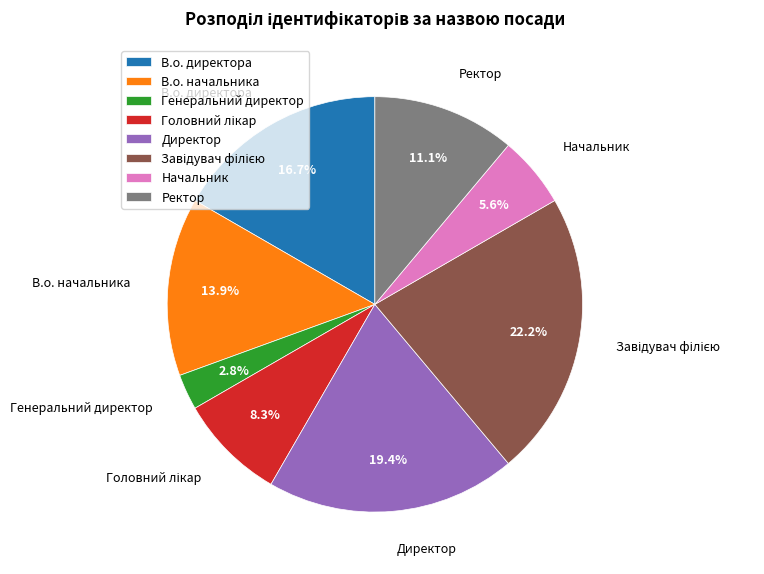

To the nearest percent, what portion does Директор represent?

19%